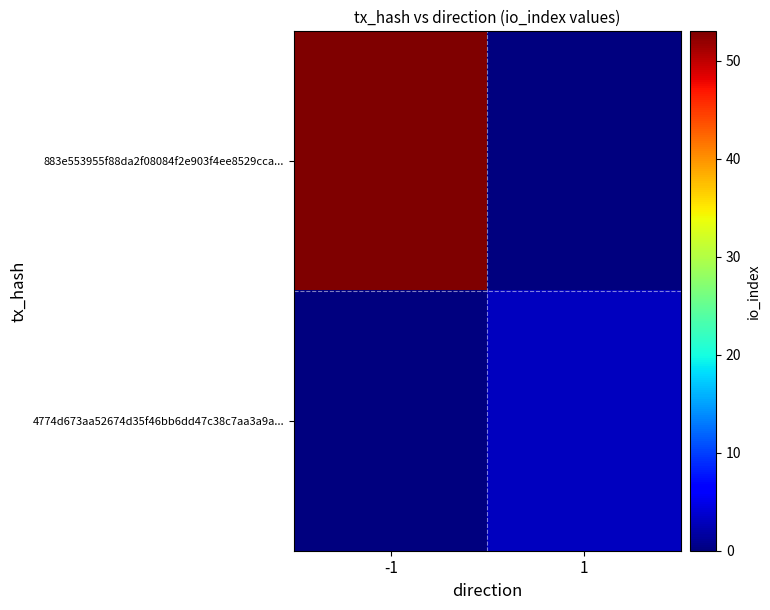

Reading left to right, what are all the values shown in this chart?

883e553955f88da2f08084f2e903f4ee8529cca...: -1=53	1=0
4774d673aa52674d35f46bb6dd47c38c7aa3a9a...: -1=0	1=3